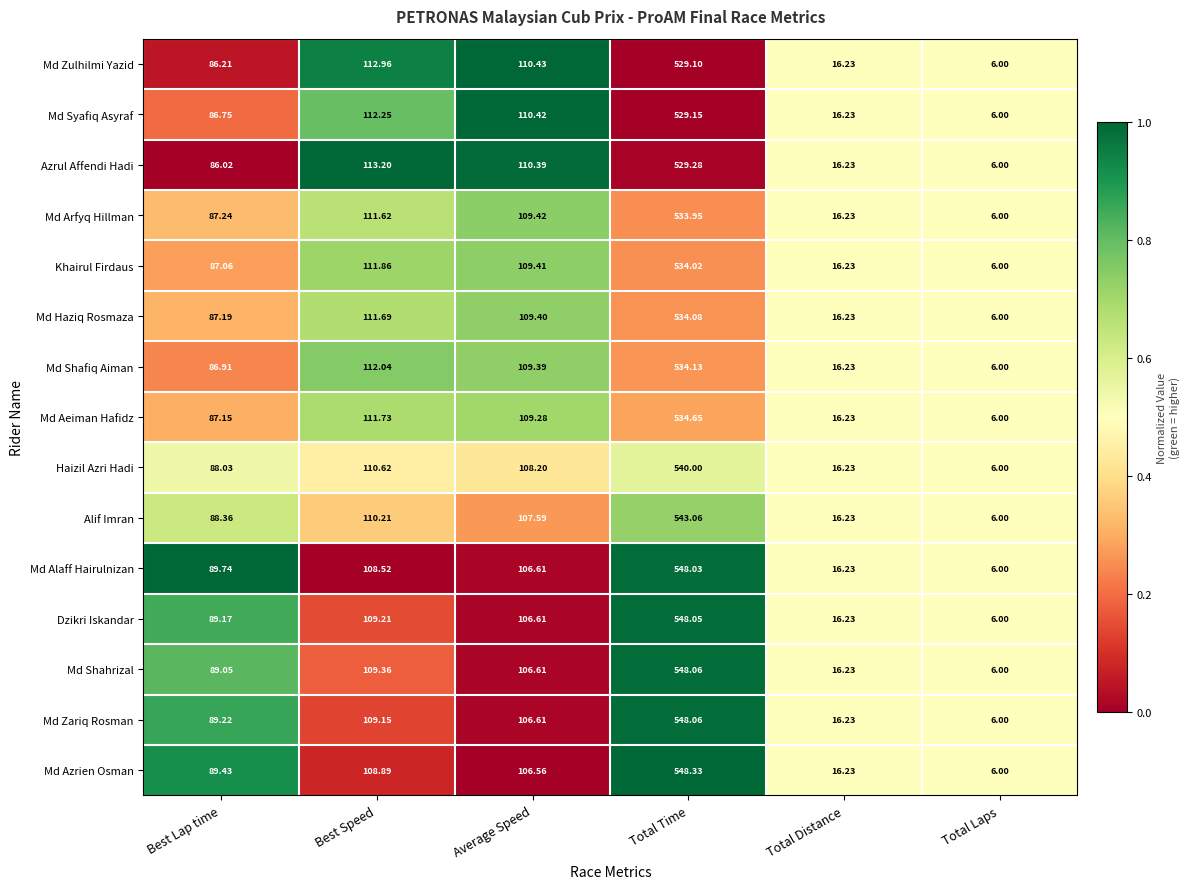

How many categories are shown in the chart?

6